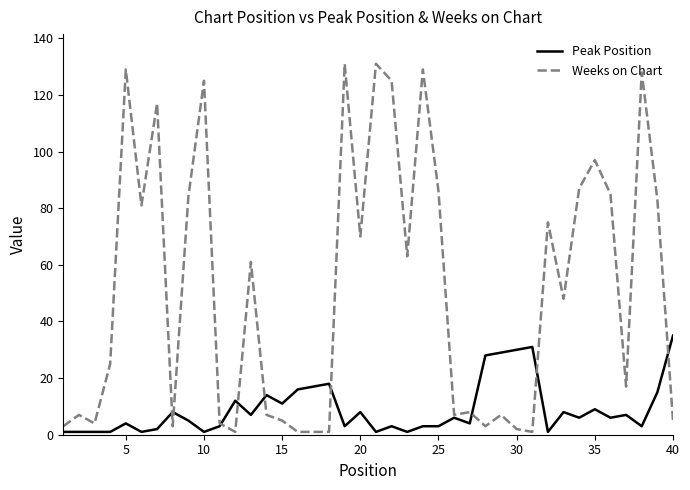

What is the average value of the Peak Position series?

9